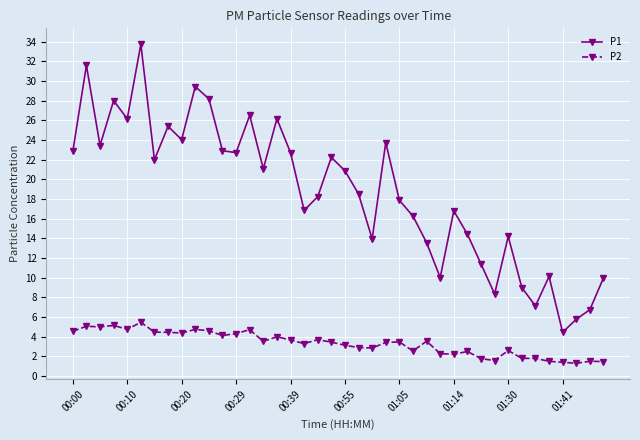

In P1, how many points are higher than both neighbors (excluding endpoints)?

12